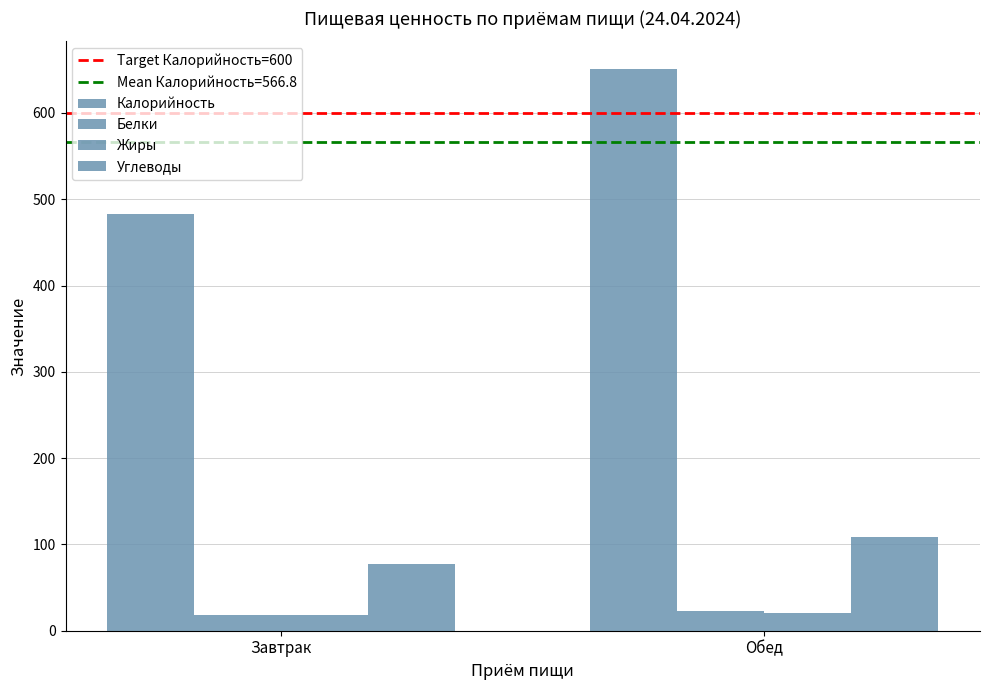

What is the value of the Жиры bar at the 2nd from the left?

20.8